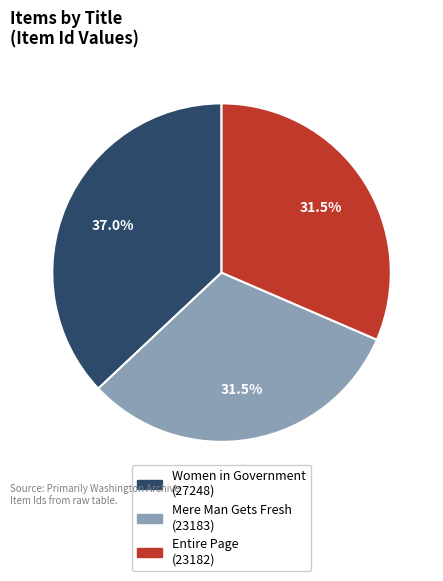

Is there any slice that represents more than half of the pie?

No